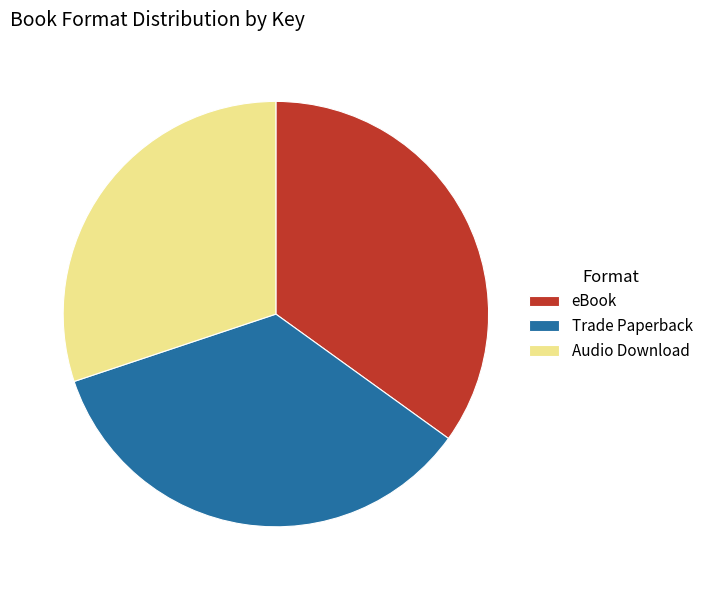

Is it true that Trade Paperback is 35% of the pie?

True